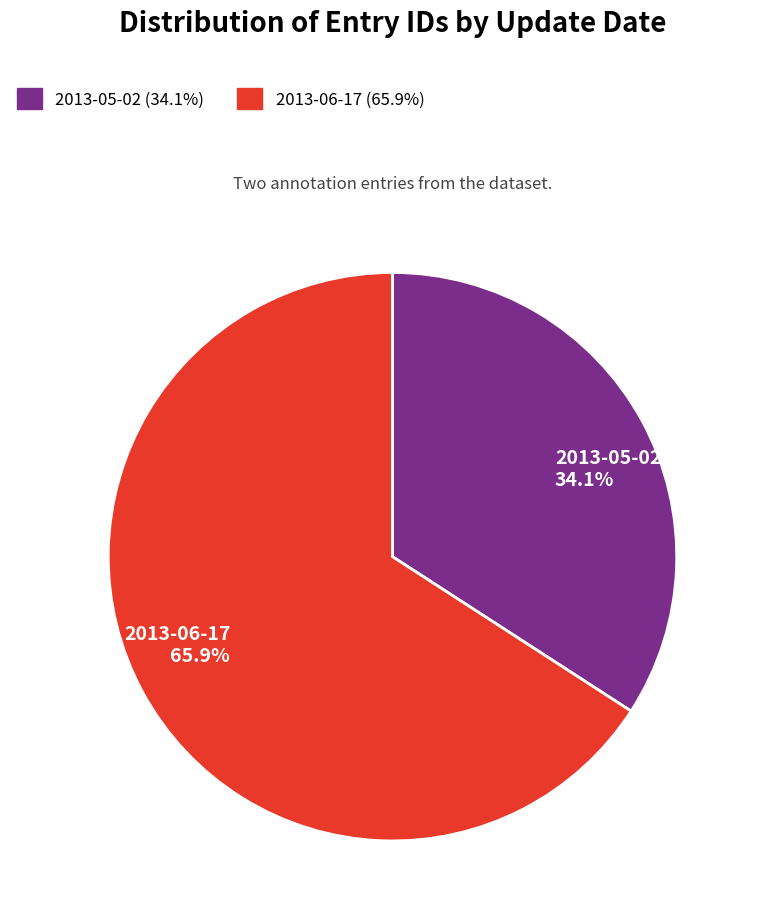

Between 2013-05-02 and 2013-06-17, which is larger?

2013-06-17